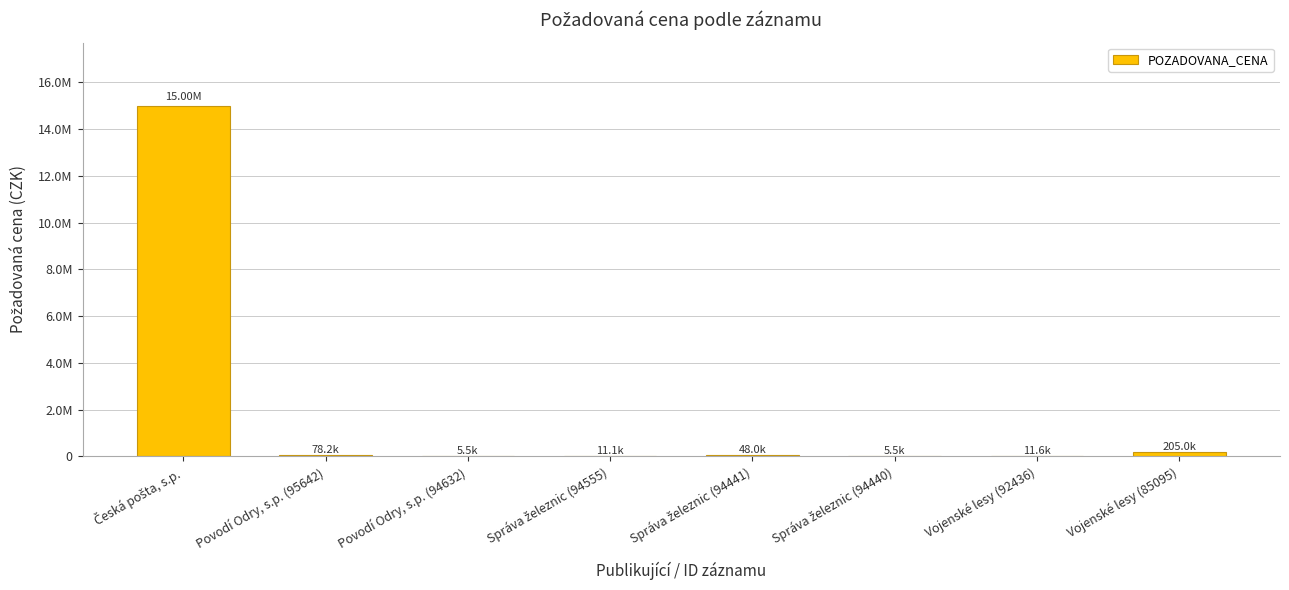

True or false: the data shows 106033 at Povodí Odry, s.p. (95642).

False